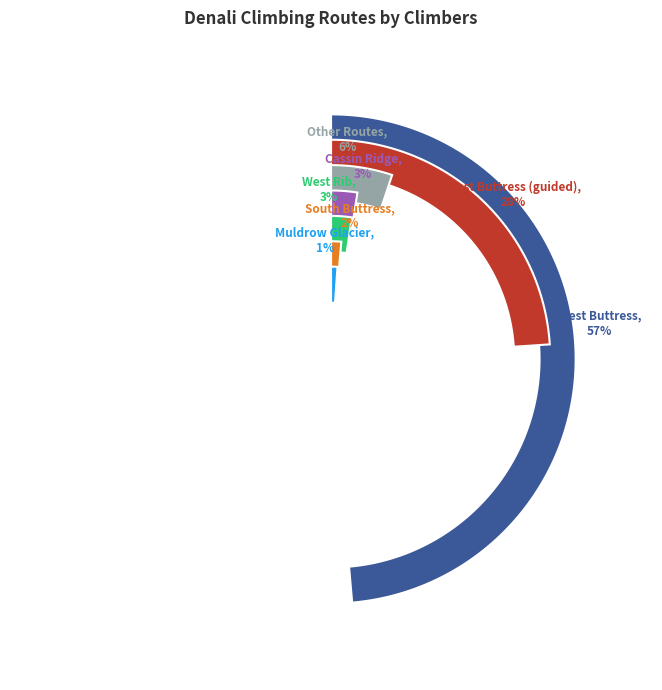

To the nearest percent, what is the difference between the West Buttress and Muldrow Glacier slice percentages?

56%